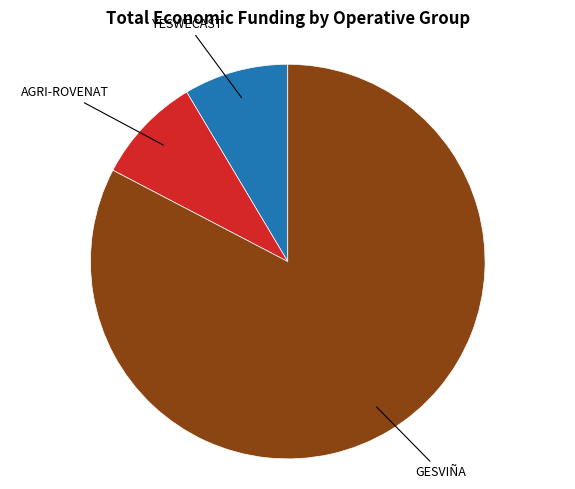

True or false: AGRI-ROVENAT accounts for 9% of the total.

True